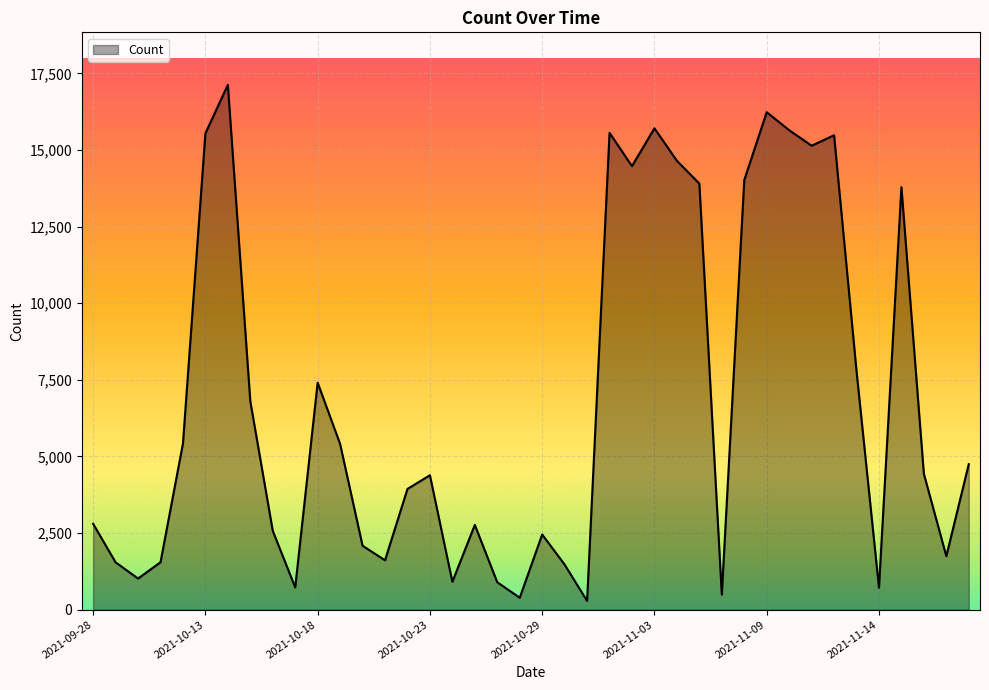

What is the difference between the maximum and minimum values?

16843